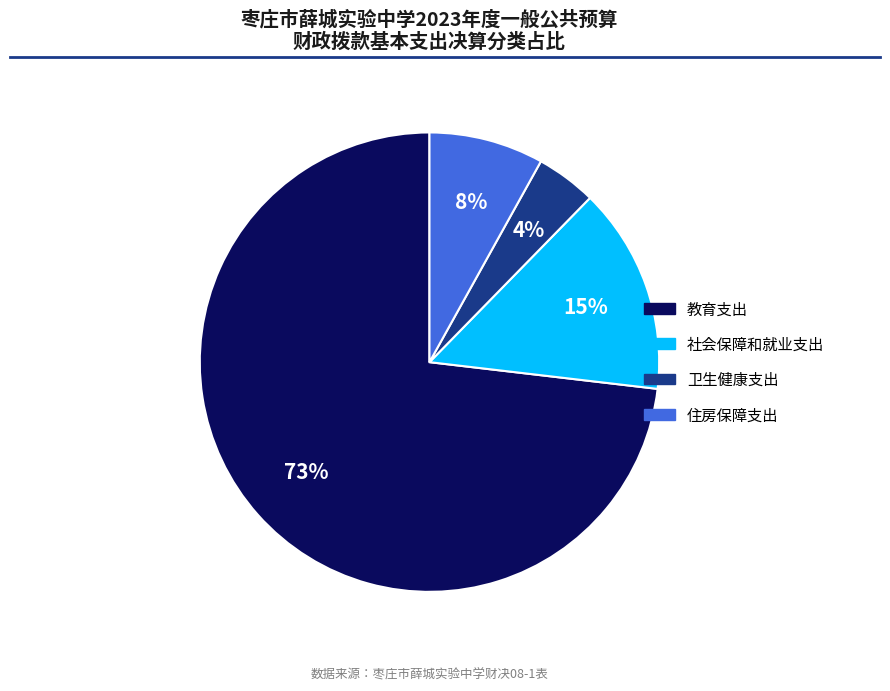

Is 卫生健康支出 the majority of the pie?

No